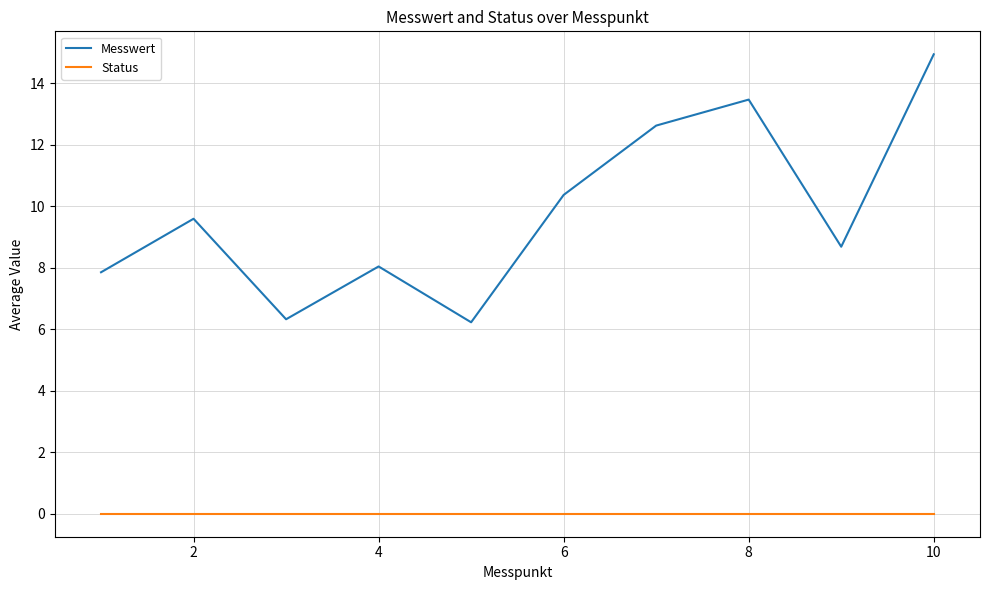

True or false: Status and Messwert cross at least once.

False